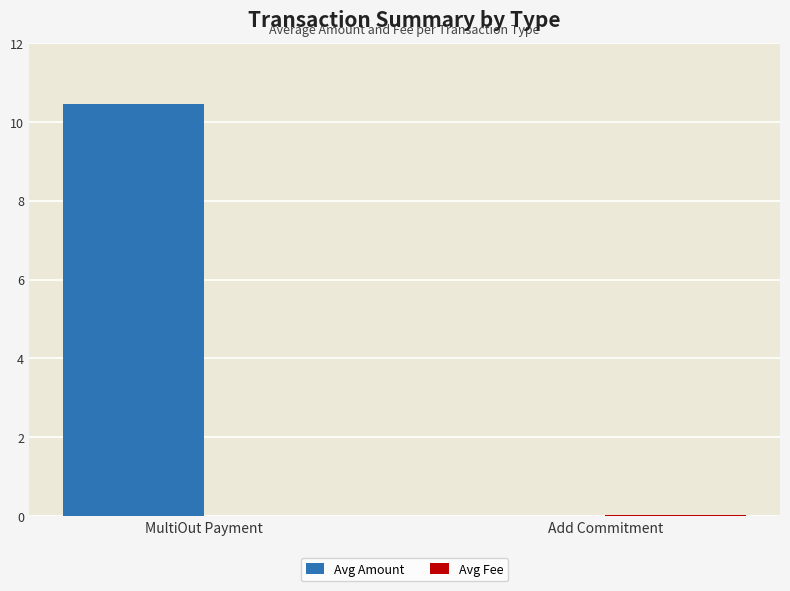

At which category does the chart reach its peak across all series?

MultiOut Payment